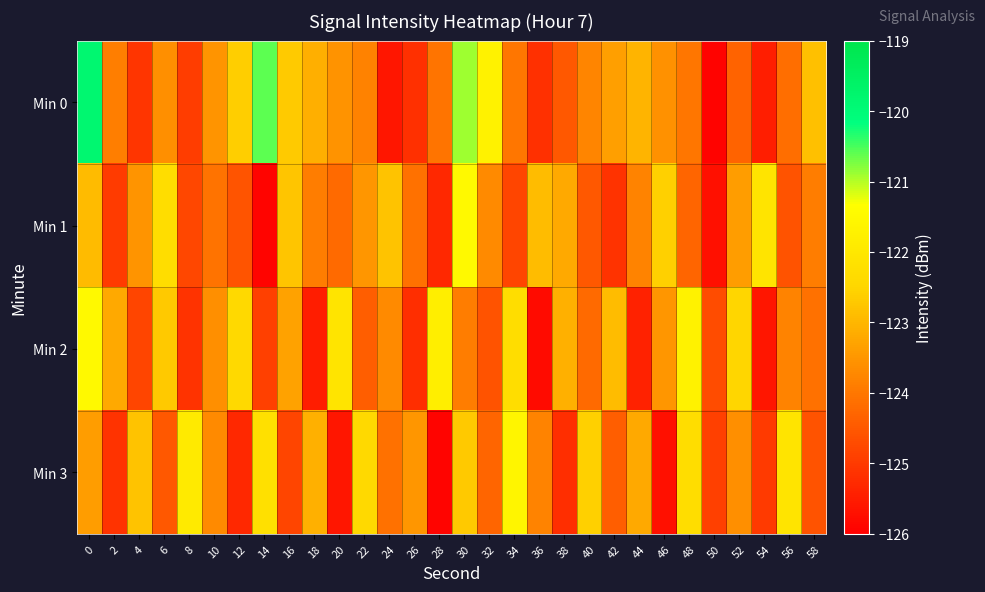

Which has a higher value, 20 or 54?

20